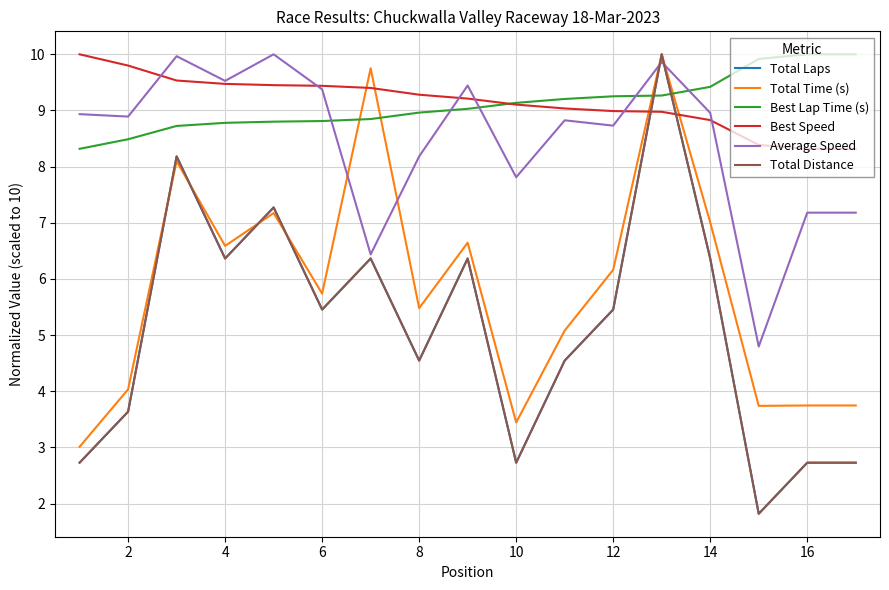

Reading left to right, transcribe all the data shown in this chart.

Total Laps: 2.7	3.6	8.2	6.4	7.3	5.5	6.4	4.5	6.4	2.7	4.5	5.5	10.0	6.4	1.8	2.7	2.7
Total Time (s): 3.0	4.0	8.1	6.6	7.2	5.7	9.8	5.5	6.6	3.4	5.1	6.2	10.0	7.0	3.7	3.7	3.7
Best Lap Time (s): 8.3	8.5	8.7	8.8	8.8	8.8	8.8	9.0	9.0	9.1	9.2	9.3	9.3	9.4	9.9	10.0	10.0
Best Speed: 10.0	9.8	9.5	9.5	9.5	9.4	9.4	9.3	9.2	9.1	9.0	9.0	9.0	8.8	8.4	8.3	8.3
Average Speed: 8.9	8.9	10.0	9.5	10.0	9.4	6.4	8.2	9.4	7.8	8.8	8.7	9.9	9.0	4.8	7.2	7.2
Total Distance: 2.7	3.6	8.2	6.4	7.3	5.5	6.4	4.5	6.4	2.7	4.5	5.5	10.0	6.4	1.8	2.7	2.7